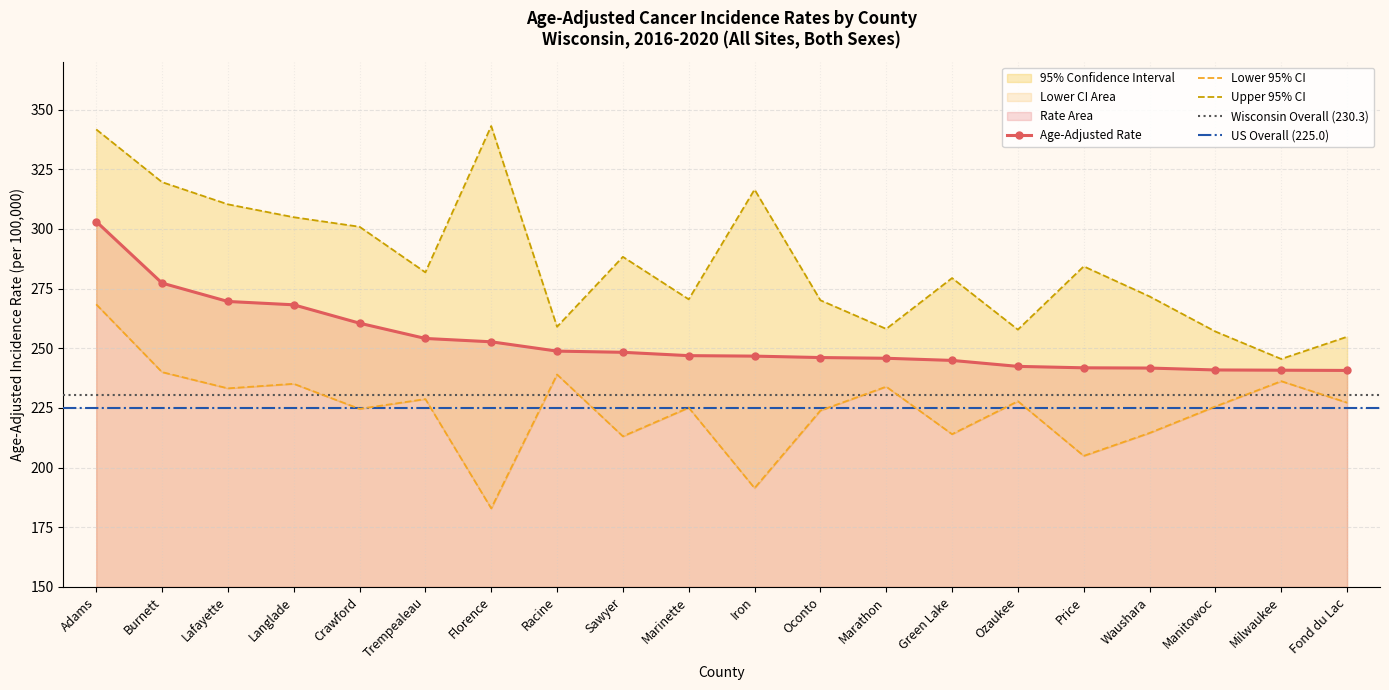

How many data points in Age-Adjusted Rate are less than 246?

8